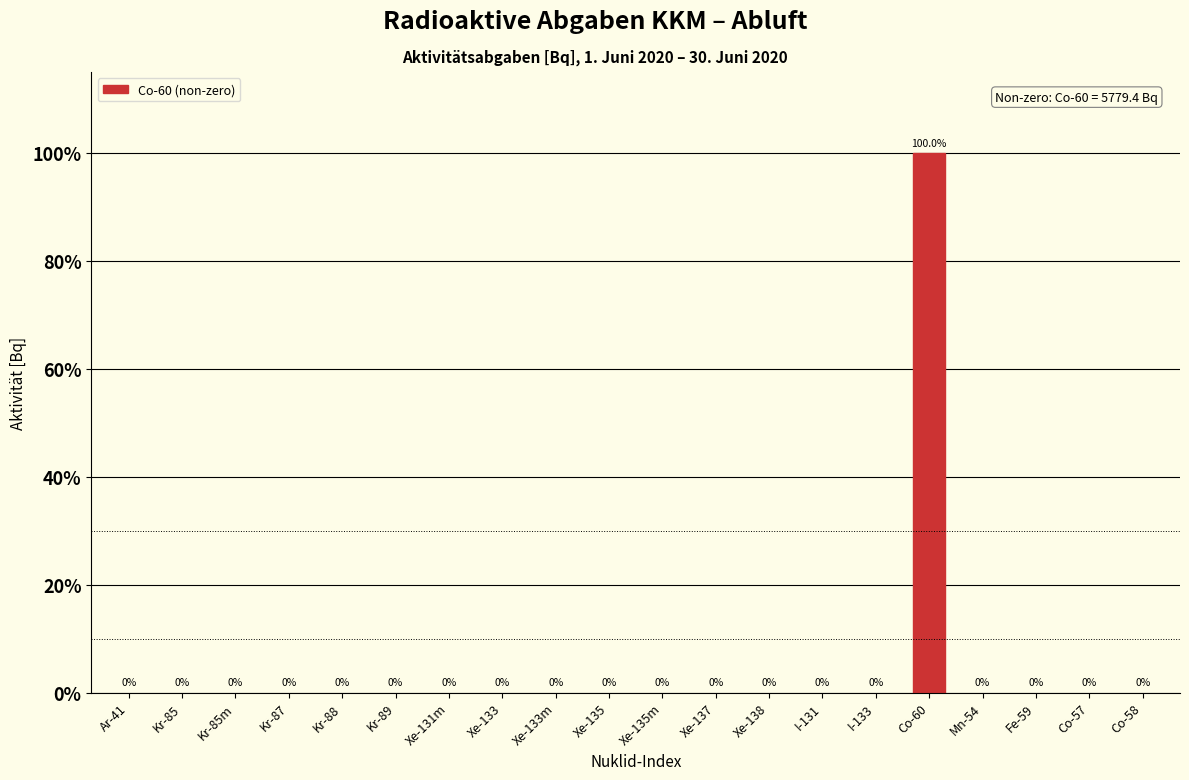

Reading right to left, list all the values displayed in this chart.

Co-58=0	Co-57=0	Fe-59=0	Mn-54=0	Co-60=100	I-133=0	I-131=0	Xe-138=0	Xe-137=0	Xe-135m=0	Xe-135=0	Xe-133m=0	Xe-133=0	Xe-131m=0	Kr-89=0	Kr-88=0	Kr-87=0	Kr-85m=0	Kr-85=0	Ar-41=0